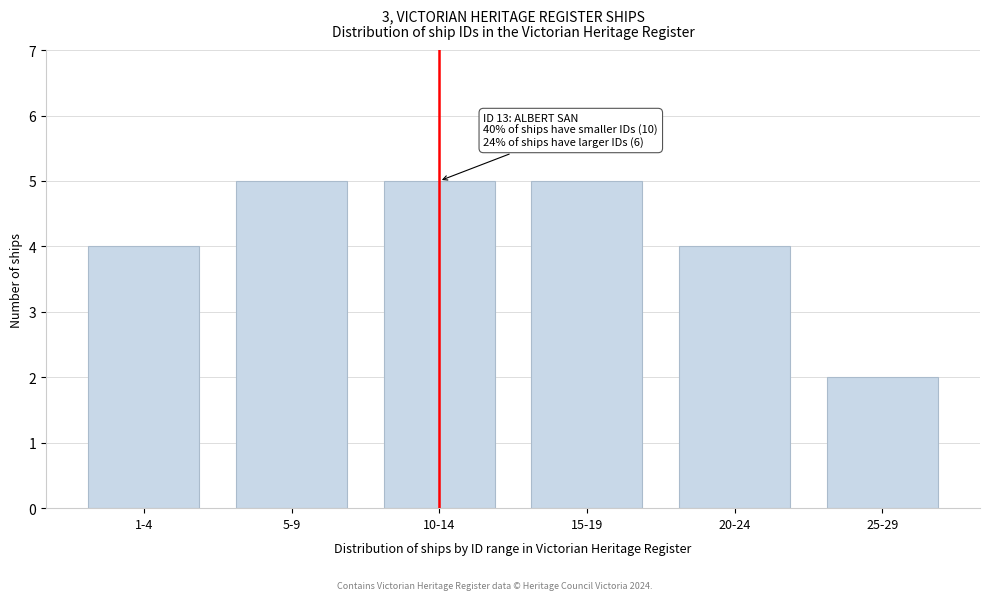

Reading right to left, what are all the values shown in this chart?

2	4	5	5	5	4